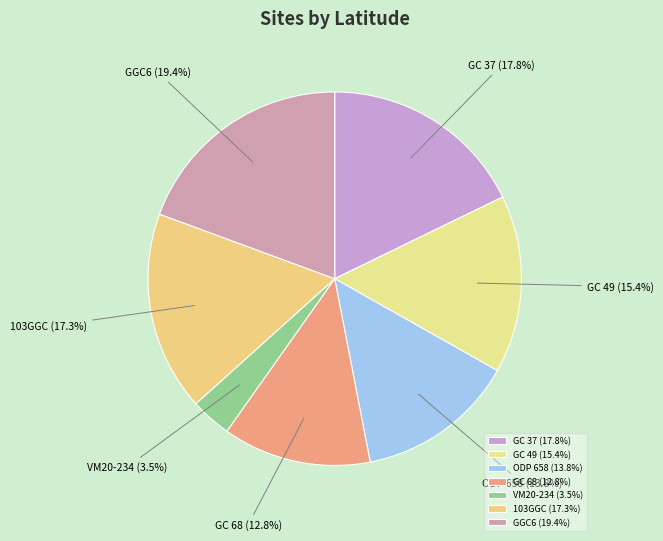

Between GC 68 and GGC6, which is larger?

GGC6